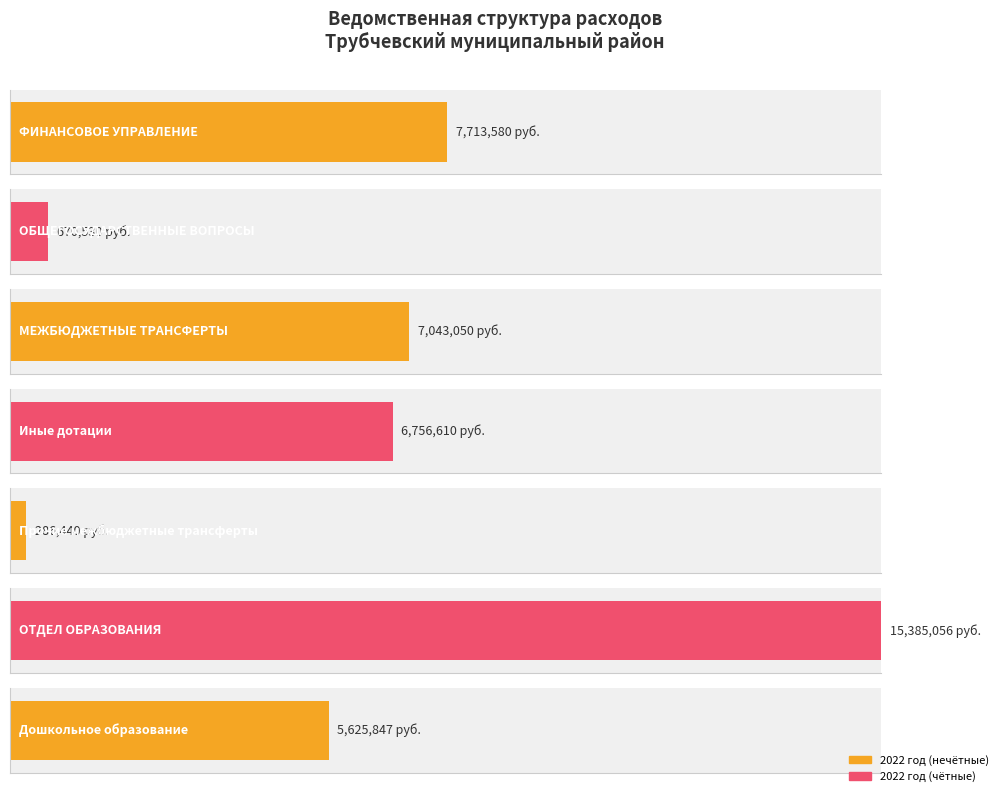

Which has a higher value, Дошкольное образование or ФИНАНСОВОЕ УПРАВЛЕНИЕ?

ФИНАНСОВОЕ УПРАВЛЕНИЕ